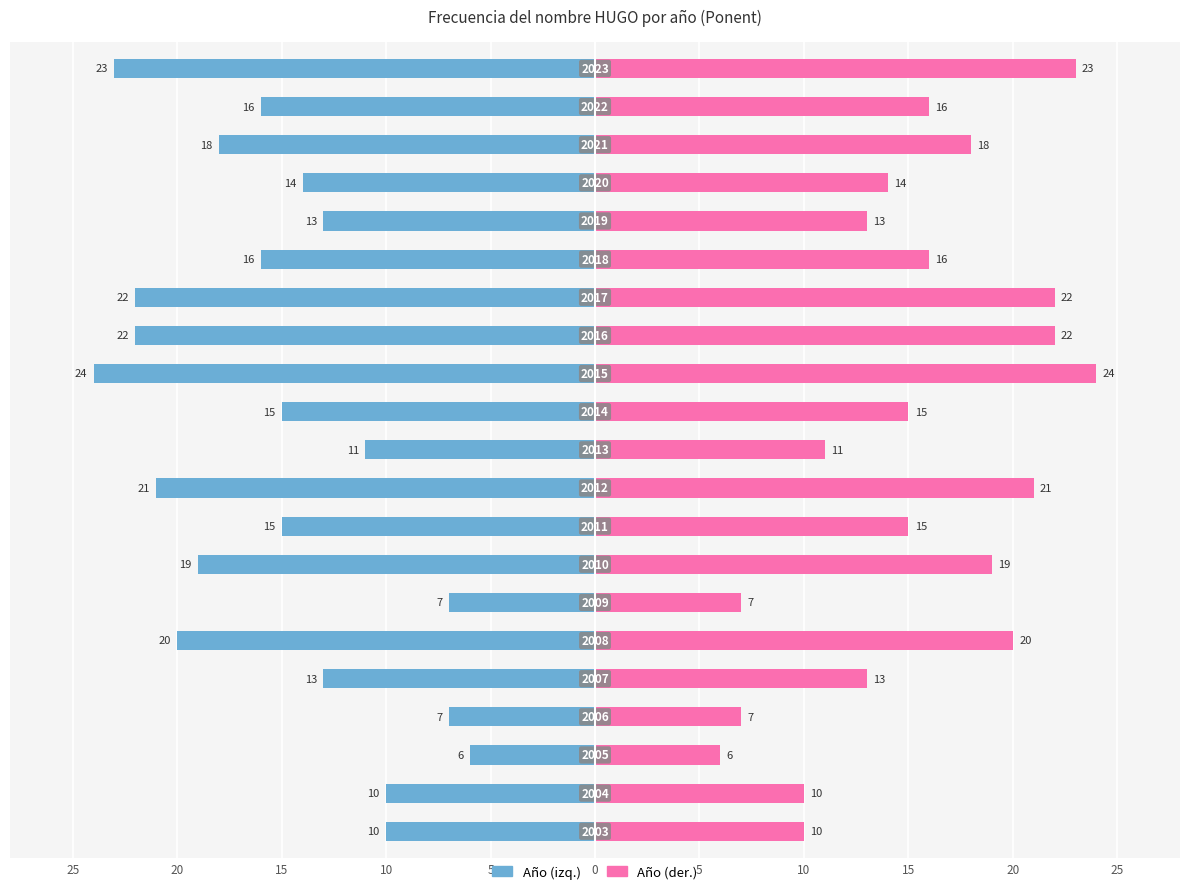

How many data points in Frecuencia (izquierda) are less than -15?

10